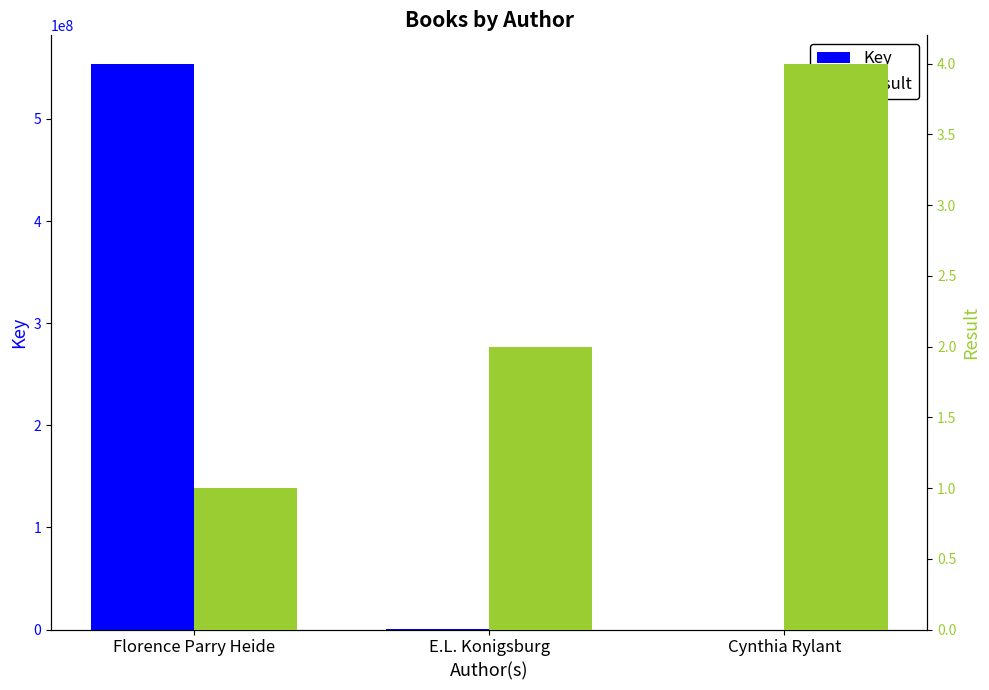

Rank the series at E.L. Konigsburg from highest to lowest value.

Key, Result